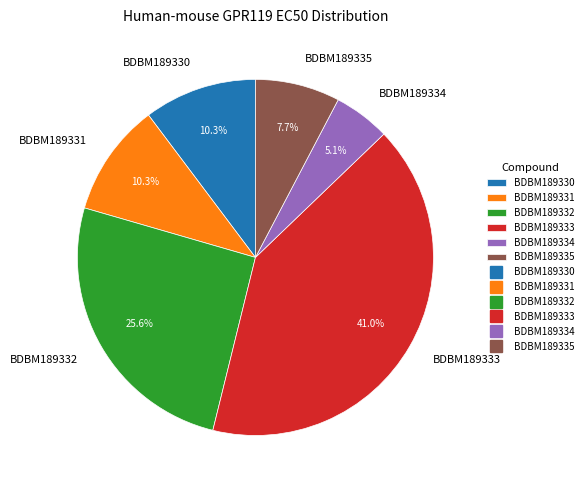

How many segments does this pie chart have?

6